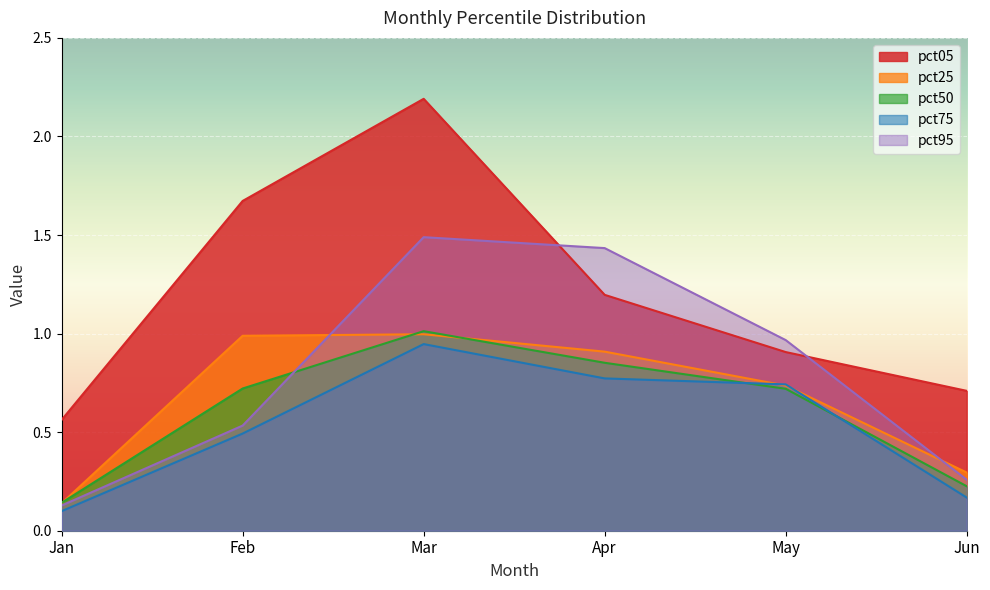

True or false: pct50 has more than 1 points higher than both neighbors.

False